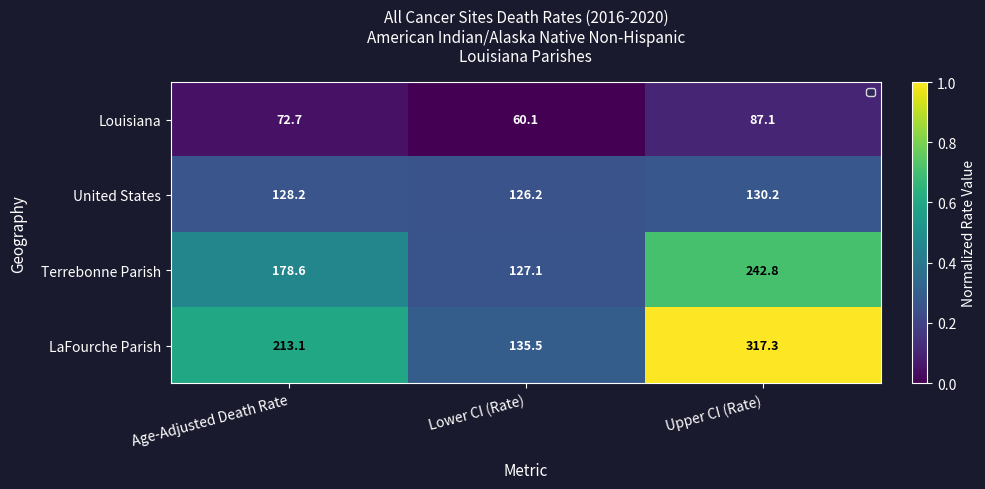

Reading left to right, what are all the values shown in this chart?

Louisiana: Age-Adjusted Death Rate=72.7	Lower CI (Rate)=60.1	Upper CI (Rate)=87.1
United States: Age-Adjusted Death Rate=128.2	Lower CI (Rate)=126.2	Upper CI (Rate)=130.2
Terrebonne Parish: Age-Adjusted Death Rate=178.6	Lower CI (Rate)=127.1	Upper CI (Rate)=242.8
LaFourche Parish: Age-Adjusted Death Rate=213.1	Lower CI (Rate)=135.5	Upper CI (Rate)=317.3